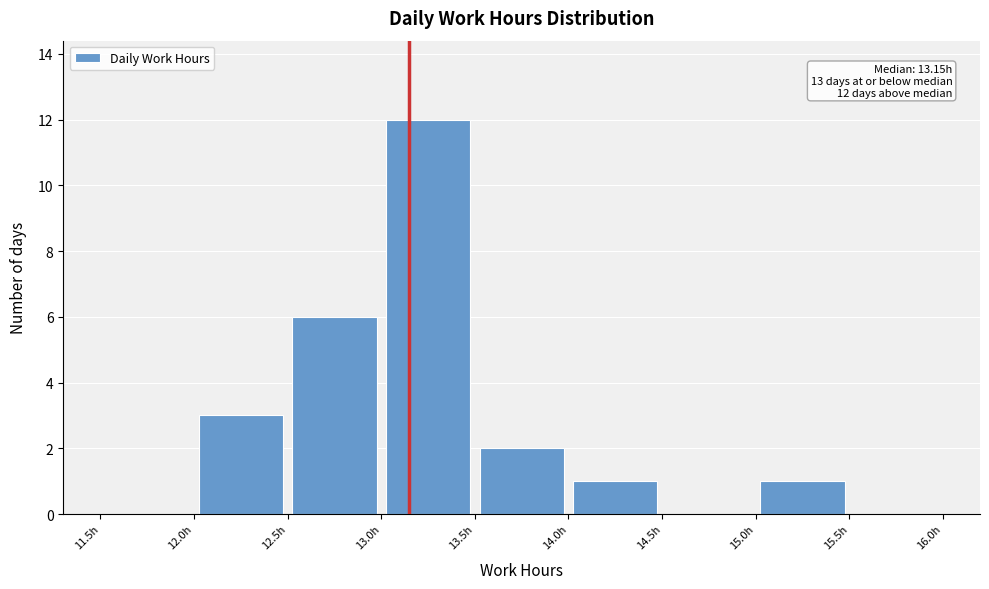

Over which range of the x-axis is the bar tallest?

13.0 to 13.5